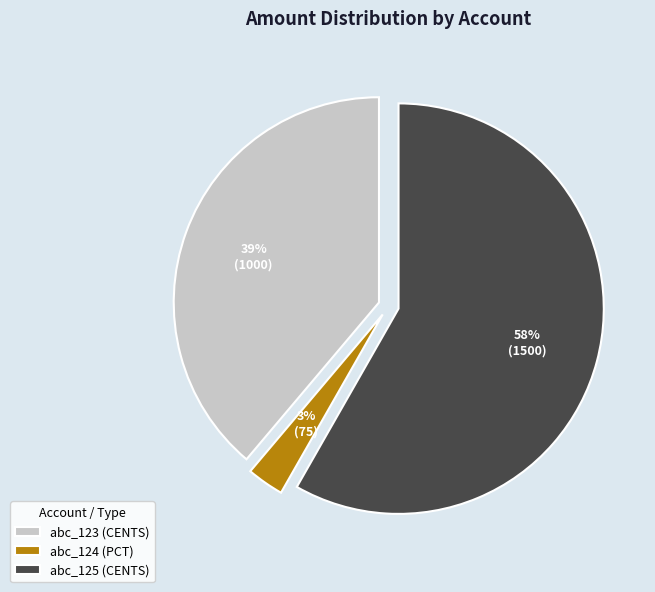

Is it true that abc_123 (CENTS) is 39% of the pie?

True